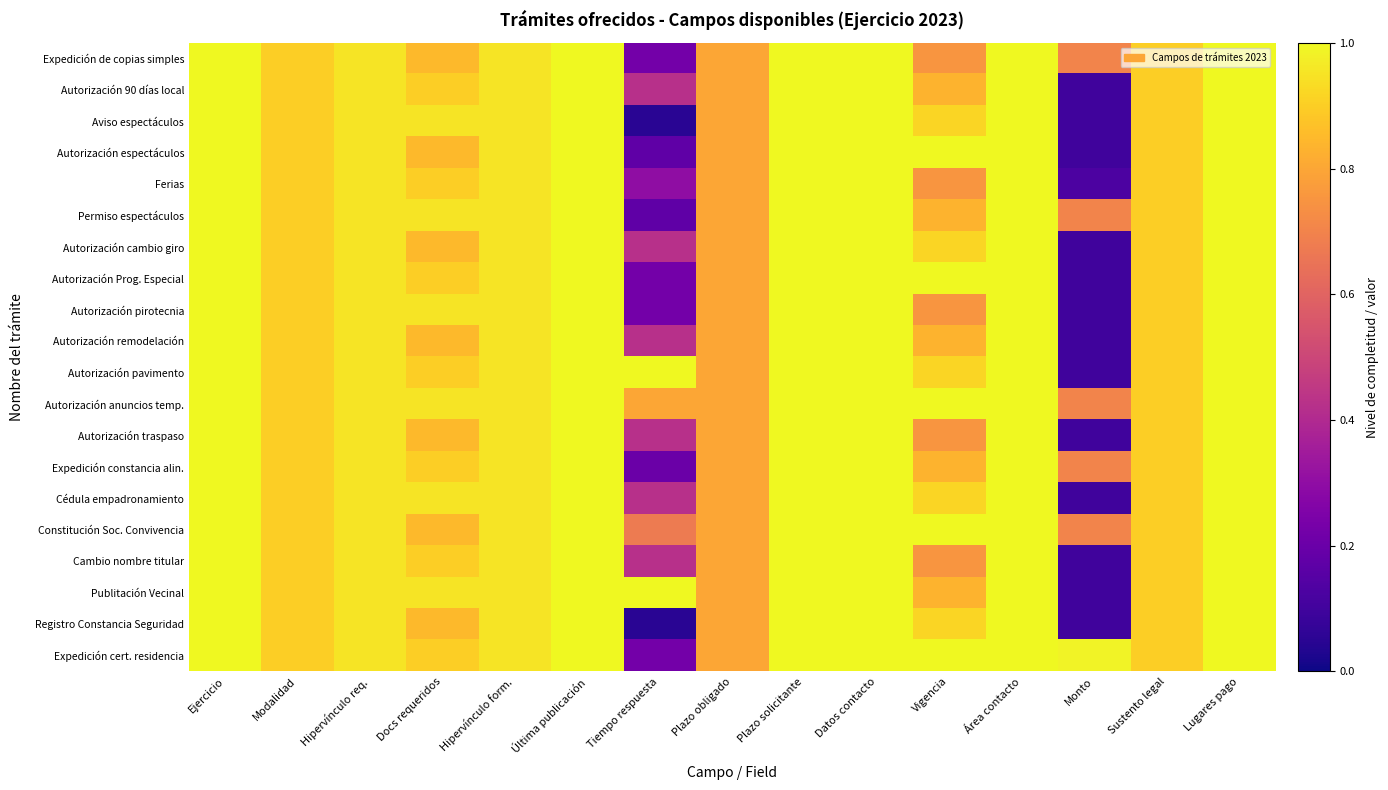

Reading left to right, extract all data points from this chart.

Expedición de copias simples: Ejercicio=1.0	Modalidad=0.9	Hipervínculo req.=0.9	Docs requeridos=0.8	Hipervínculo form.=0.9	Última publicación=1.0	Tiempo respuesta=0.2	Plazo obligado=0.8	Plazo solicitante=1.0	Datos contacto=1.0	Vigencia=0.8	Área contacto=1.0	Monto=0.7	Sustento legal=0.9	Lugares pago=1.0
Autorización 90 días local: Ejercicio=1.0	Modalidad=0.9	Hipervínculo req.=0.9	Docs requeridos=0.9	Hipervínculo form.=0.9	Última publicación=1.0	Tiempo respuesta=0.4	Plazo obligado=0.8	Plazo solicitante=1.0	Datos contacto=1.0	Vigencia=0.8	Área contacto=1.0	Monto=0.1	Sustento legal=0.9	Lugares pago=1.0
Aviso espectáculos: Ejercicio=1.0	Modalidad=0.9	Hipervínculo req.=0.9	Docs requeridos=0.9	Hipervínculo form.=0.9	Última publicación=1.0	Tiempo respuesta=0.1	Plazo obligado=0.8	Plazo solicitante=1.0	Datos contacto=1.0	Vigencia=0.9	Área contacto=1.0	Monto=0.1	Sustento legal=0.9	Lugares pago=1.0
Autorización espectáculos: Ejercicio=1.0	Modalidad=0.9	Hipervínculo req.=0.9	Docs requeridos=0.8	Hipervínculo form.=0.9	Última publicación=1.0	Tiempo respuesta=0.2	Plazo obligado=0.8	Plazo solicitante=1.0	Datos contacto=1.0	Vigencia=1.0	Área contacto=1.0	Monto=0.1	Sustento legal=0.9	Lugares pago=1.0
Ferias: Ejercicio=1.0	Modalidad=0.9	Hipervínculo req.=0.9	Docs requeridos=0.9	Hipervínculo form.=0.9	Última publicación=1.0	Tiempo respuesta=0.3	Plazo obligado=0.8	Plazo solicitante=1.0	Datos contacto=1.0	Vigencia=0.8	Área contacto=1.0	Monto=0.1	Sustento legal=0.9	Lugares pago=1.0
Permiso espectáculos: Ejercicio=1.0	Modalidad=0.9	Hipervínculo req.=0.9	Docs requeridos=0.9	Hipervínculo form.=0.9	Última publicación=1.0	Tiempo respuesta=0.2	Plazo obligado=0.8	Plazo solicitante=1.0	Datos contacto=1.0	Vigencia=0.8	Área contacto=1.0	Monto=0.7	Sustento legal=0.9	Lugares pago=1.0
Autorización cambio giro: Ejercicio=1.0	Modalidad=0.9	Hipervínculo req.=0.9	Docs requeridos=0.8	Hipervínculo form.=0.9	Última publicación=1.0	Tiempo respuesta=0.4	Plazo obligado=0.8	Plazo solicitante=1.0	Datos contacto=1.0	Vigencia=0.9	Área contacto=1.0	Monto=0.1	Sustento legal=0.9	Lugares pago=1.0
Autorización Prog. Especial: Ejercicio=1.0	Modalidad=0.9	Hipervínculo req.=0.9	Docs requeridos=0.9	Hipervínculo form.=0.9	Última publicación=1.0	Tiempo respuesta=0.2	Plazo obligado=0.8	Plazo solicitante=1.0	Datos contacto=1.0	Vigencia=1.0	Área contacto=1.0	Monto=0.1	Sustento legal=0.9	Lugares pago=1.0
Autorización pirotecnia: Ejercicio=1.0	Modalidad=0.9	Hipervínculo req.=0.9	Docs requeridos=0.9	Hipervínculo form.=0.9	Última publicación=1.0	Tiempo respuesta=0.2	Plazo obligado=0.8	Plazo solicitante=1.0	Datos contacto=1.0	Vigencia=0.8	Área contacto=1.0	Monto=0.1	Sustento legal=0.9	Lugares pago=1.0
Autorización remodelación: Ejercicio=1.0	Modalidad=0.9	Hipervínculo req.=0.9	Docs requeridos=0.8	Hipervínculo form.=0.9	Última publicación=1.0	Tiempo respuesta=0.4	Plazo obligado=0.8	Plazo solicitante=1.0	Datos contacto=1.0	Vigencia=0.8	Área contacto=1.0	Monto=0.1	Sustento legal=0.9	Lugares pago=1.0
Autorización pavimento: Ejercicio=1.0	Modalidad=0.9	Hipervínculo req.=0.9	Docs requeridos=0.9	Hipervínculo form.=0.9	Última publicación=1.0	Tiempo respuesta=1.0	Plazo obligado=0.8	Plazo solicitante=1.0	Datos contacto=1.0	Vigencia=0.9	Área contacto=1.0	Monto=0.1	Sustento legal=0.9	Lugares pago=1.0
Autorización anuncios temp.: Ejercicio=1.0	Modalidad=0.9	Hipervínculo req.=0.9	Docs requeridos=0.9	Hipervínculo form.=0.9	Última publicación=1.0	Tiempo respuesta=0.8	Plazo obligado=0.8	Plazo solicitante=1.0	Datos contacto=1.0	Vigencia=1.0	Área contacto=1.0	Monto=0.7	Sustento legal=0.9	Lugares pago=1.0
Autorización traspaso: Ejercicio=1.0	Modalidad=0.9	Hipervínculo req.=0.9	Docs requeridos=0.8	Hipervínculo form.=0.9	Última publicación=1.0	Tiempo respuesta=0.4	Plazo obligado=0.8	Plazo solicitante=1.0	Datos contacto=1.0	Vigencia=0.8	Área contacto=1.0	Monto=0.1	Sustento legal=0.9	Lugares pago=1.0
Expedición constancia alin.: Ejercicio=1.0	Modalidad=0.9	Hipervínculo req.=0.9	Docs requeridos=0.9	Hipervínculo form.=0.9	Última publicación=1.0	Tiempo respuesta=0.2	Plazo obligado=0.8	Plazo solicitante=1.0	Datos contacto=1.0	Vigencia=0.8	Área contacto=1.0	Monto=0.7	Sustento legal=0.9	Lugares pago=1.0
Cédula empadronamiento: Ejercicio=1.0	Modalidad=0.9	Hipervínculo req.=0.9	Docs requeridos=0.9	Hipervínculo form.=0.9	Última publicación=1.0	Tiempo respuesta=0.4	Plazo obligado=0.8	Plazo solicitante=1.0	Datos contacto=1.0	Vigencia=0.9	Área contacto=1.0	Monto=0.1	Sustento legal=0.9	Lugares pago=1.0
Constitución Soc. Convivencia: Ejercicio=1.0	Modalidad=0.9	Hipervínculo req.=0.9	Docs requeridos=0.8	Hipervínculo form.=0.9	Última publicación=1.0	Tiempo respuesta=0.7	Plazo obligado=0.8	Plazo solicitante=1.0	Datos contacto=1.0	Vigencia=1.0	Área contacto=1.0	Monto=0.7	Sustento legal=0.9	Lugares pago=1.0
Cambio nombre titular: Ejercicio=1.0	Modalidad=0.9	Hipervínculo req.=0.9	Docs requeridos=0.9	Hipervínculo form.=0.9	Última publicación=1.0	Tiempo respuesta=0.4	Plazo obligado=0.8	Plazo solicitante=1.0	Datos contacto=1.0	Vigencia=0.8	Área contacto=1.0	Monto=0.1	Sustento legal=0.9	Lugares pago=1.0
Publitación Vecinal: Ejercicio=1.0	Modalidad=0.9	Hipervínculo req.=0.9	Docs requeridos=0.9	Hipervínculo form.=0.9	Última publicación=1.0	Tiempo respuesta=1.0	Plazo obligado=0.8	Plazo solicitante=1.0	Datos contacto=1.0	Vigencia=0.8	Área contacto=1.0	Monto=0.1	Sustento legal=0.9	Lugares pago=1.0
Registro Constancia Seguridad: Ejercicio=1.0	Modalidad=0.9	Hipervínculo req.=0.9	Docs requeridos=0.8	Hipervínculo form.=0.9	Última publicación=1.0	Tiempo respuesta=0.1	Plazo obligado=0.8	Plazo solicitante=1.0	Datos contacto=1.0	Vigencia=0.9	Área contacto=1.0	Monto=0.1	Sustento legal=0.9	Lugares pago=1.0
Expedición cert. residencia: Ejercicio=1.0	Modalidad=0.9	Hipervínculo req.=0.9	Docs requeridos=0.9	Hipervínculo form.=0.9	Última publicación=1.0	Tiempo respuesta=0.2	Plazo obligado=0.8	Plazo solicitante=1.0	Datos contacto=1.0	Vigencia=1.0	Área contacto=1.0	Monto=1.0	Sustento legal=0.9	Lugares pago=1.0